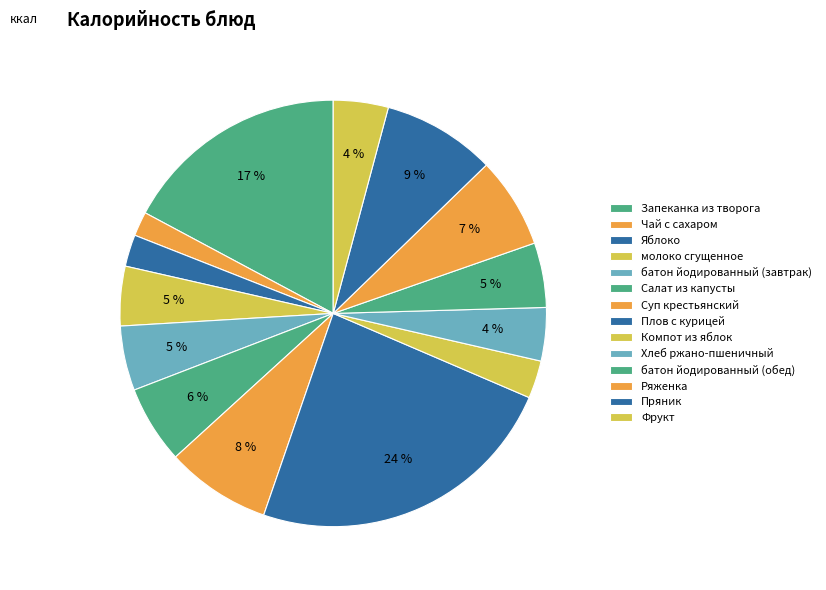

How many slices are in this pie chart?

14